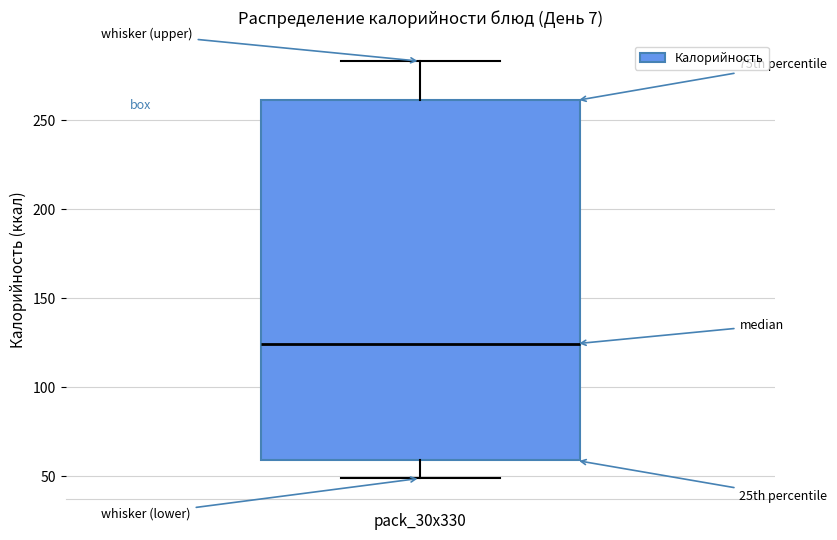

Where is the upper edge of the box on the y-axis? The values are not printed on the chart, so give them approximately, as read against the axis.

260